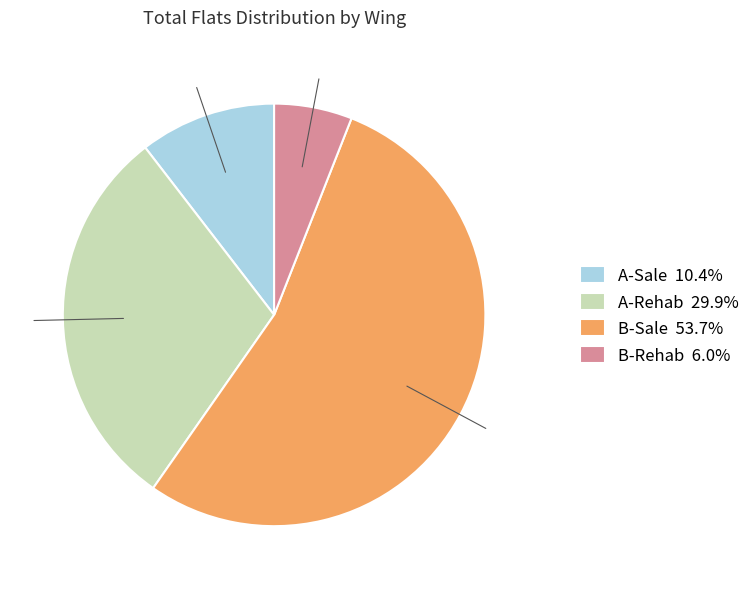

Between B-Rehab and A-Sale, which is larger?

A-Sale